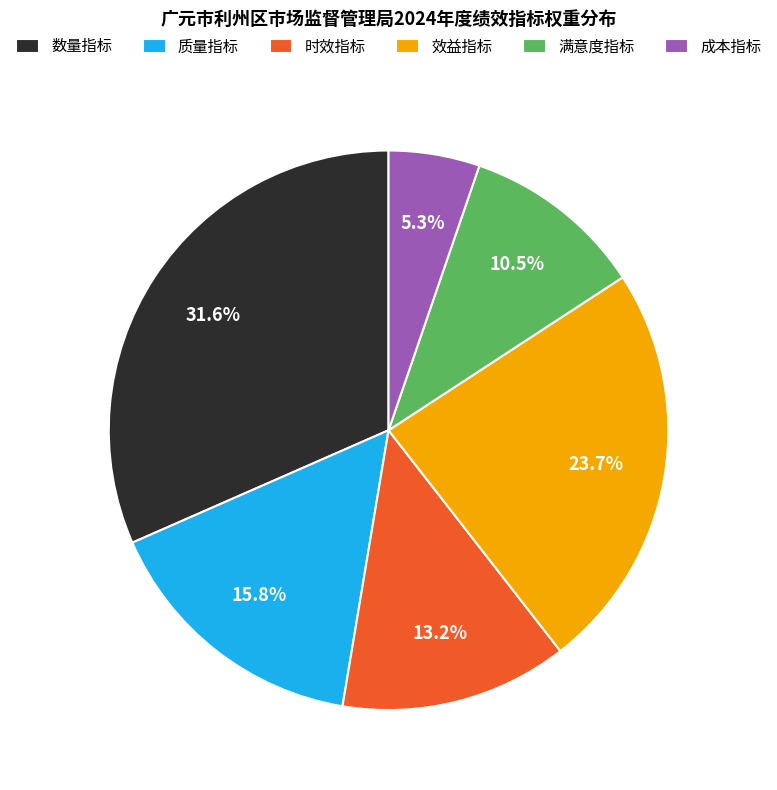

To the nearest percent, what is the difference between the 数量指标 and 时效指标 slice percentages?

18%